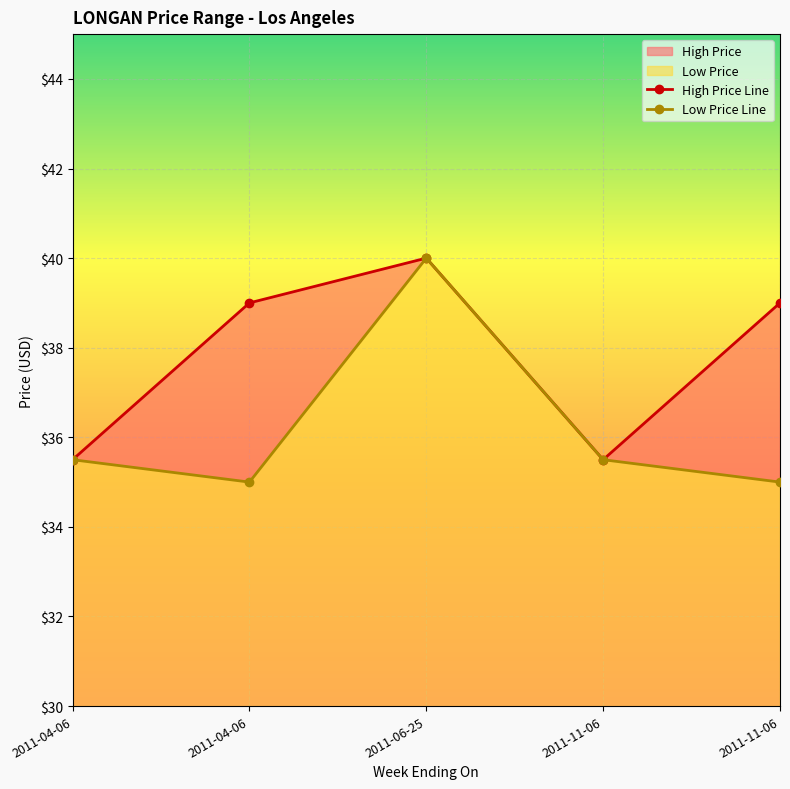

Rank the series by their maximum value, from highest to lowest.

High Price Line, Low Price Line